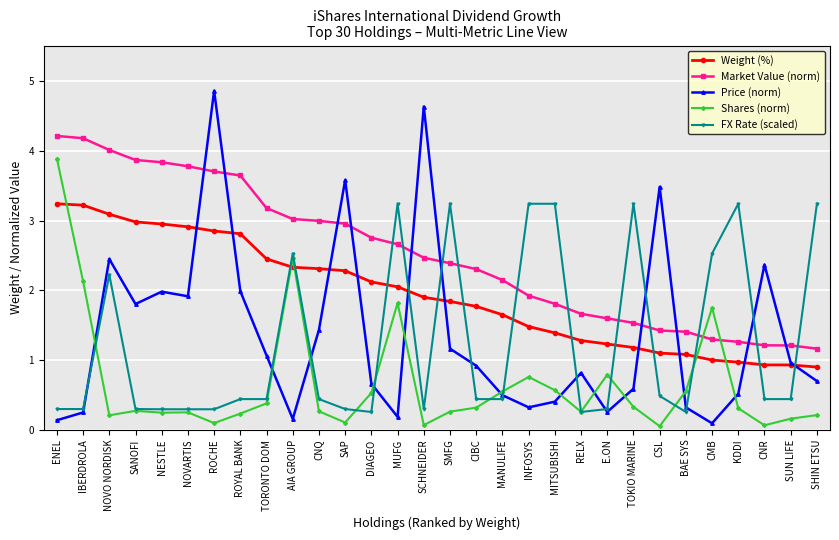

What is the maximum value for FX Rate (scaled)?

3.2